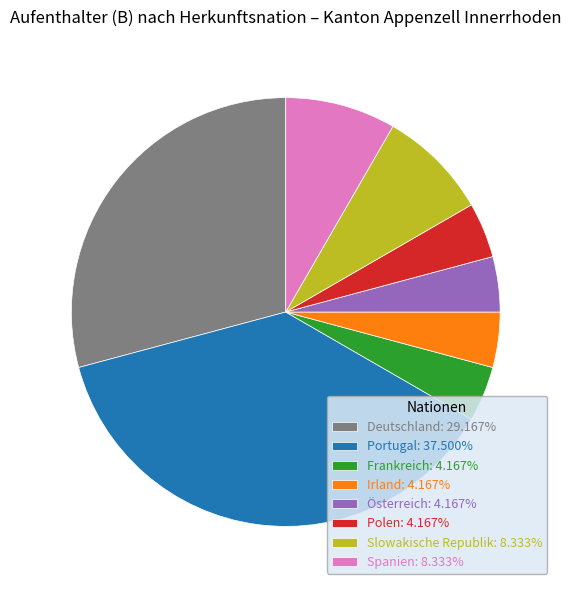

Does Polen account for over 50% of the chart?

No